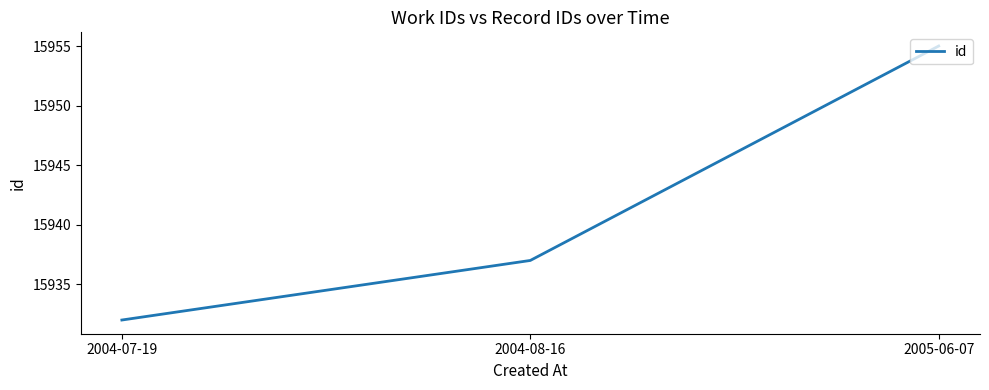

How many series are shown in this chart?

1